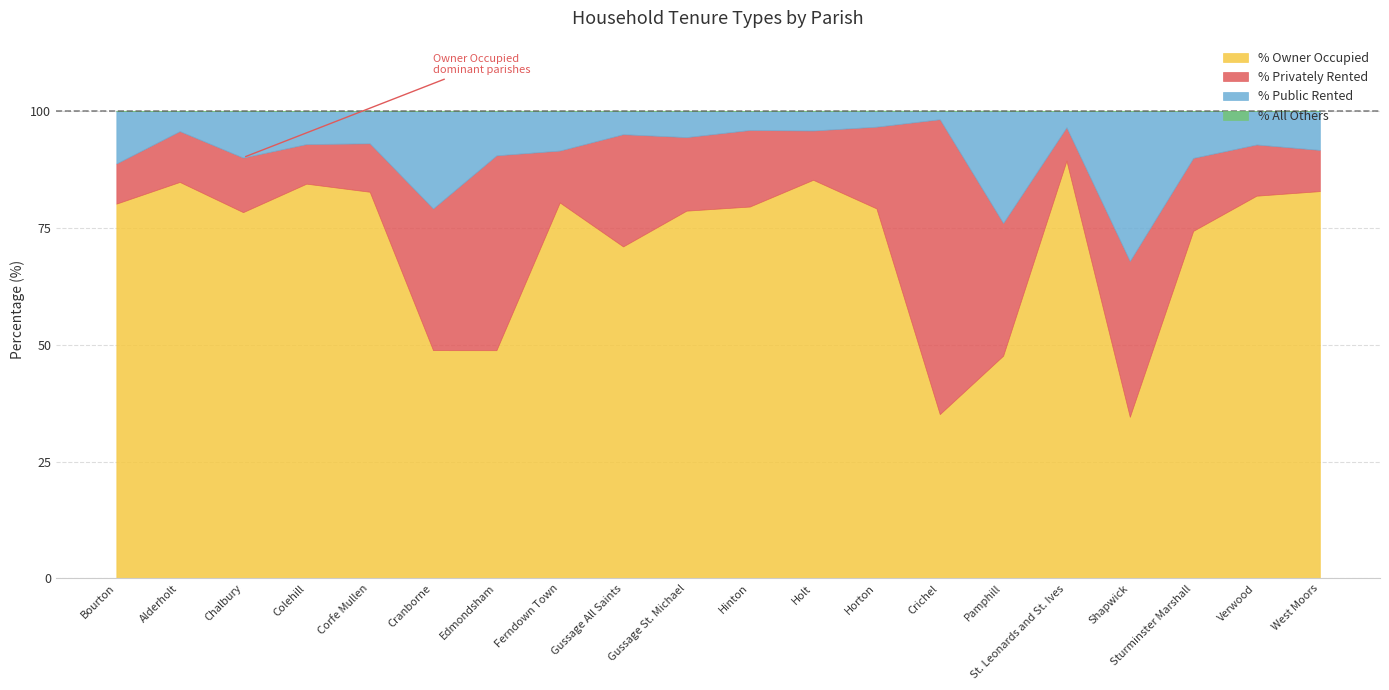

True or false: % All Others and % Public Rented intersect in this chart.

False